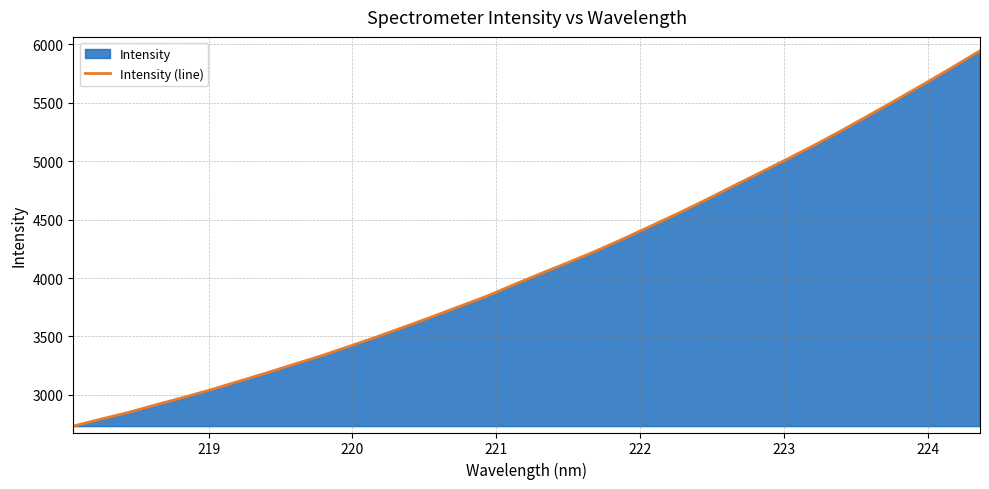

How many distinct data groups are displayed?

1